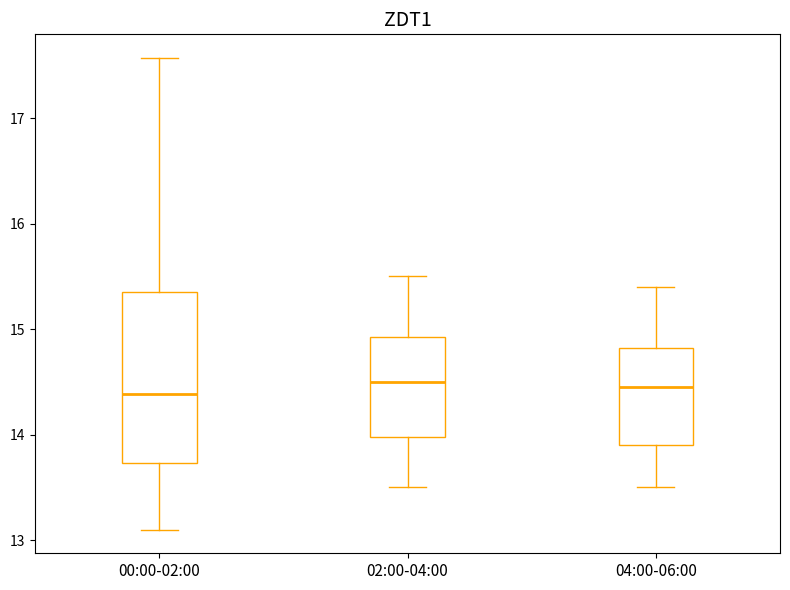

Where does the upper whisker of the box for 04:00-06:00 end on the y-axis? The values are not printed on the chart, so give them approximately, as read against the axis.

15.4